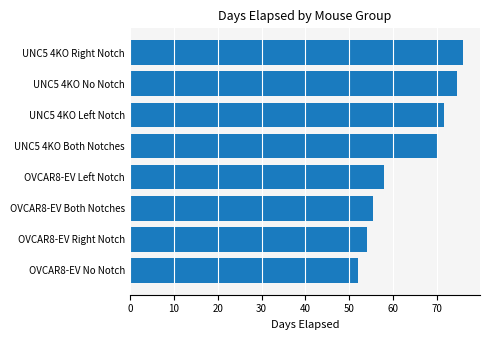

What is the average value?

63.9